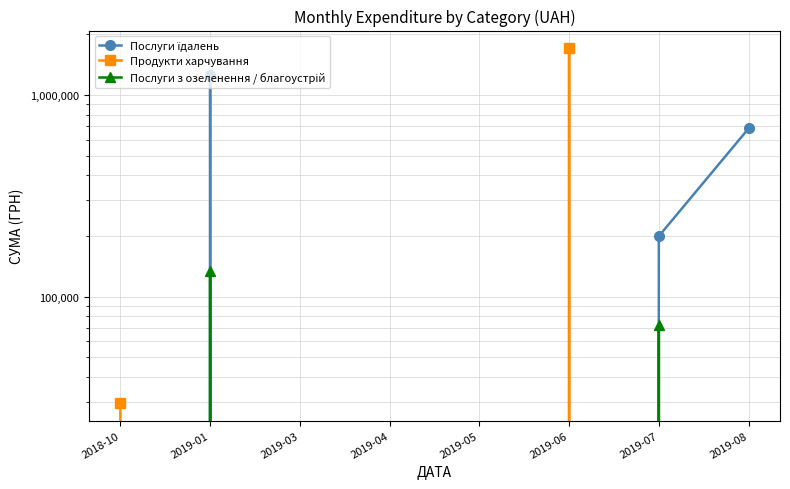

After their last crossing, which series has the higher values: Послуги їдалень or Продукти харчування?

Послуги їдалень